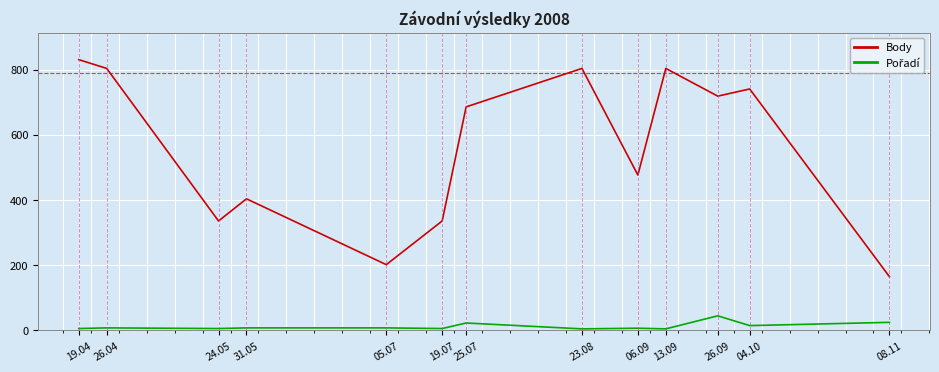

What is the maximum value for Body?

831